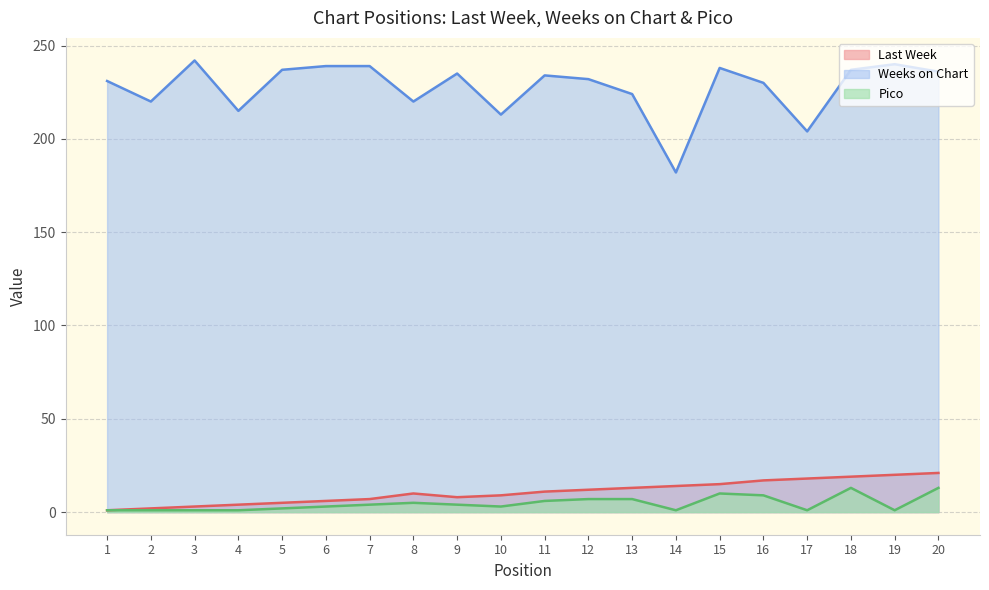

What is the difference between the second highest and minimum values in the Pico series?

12